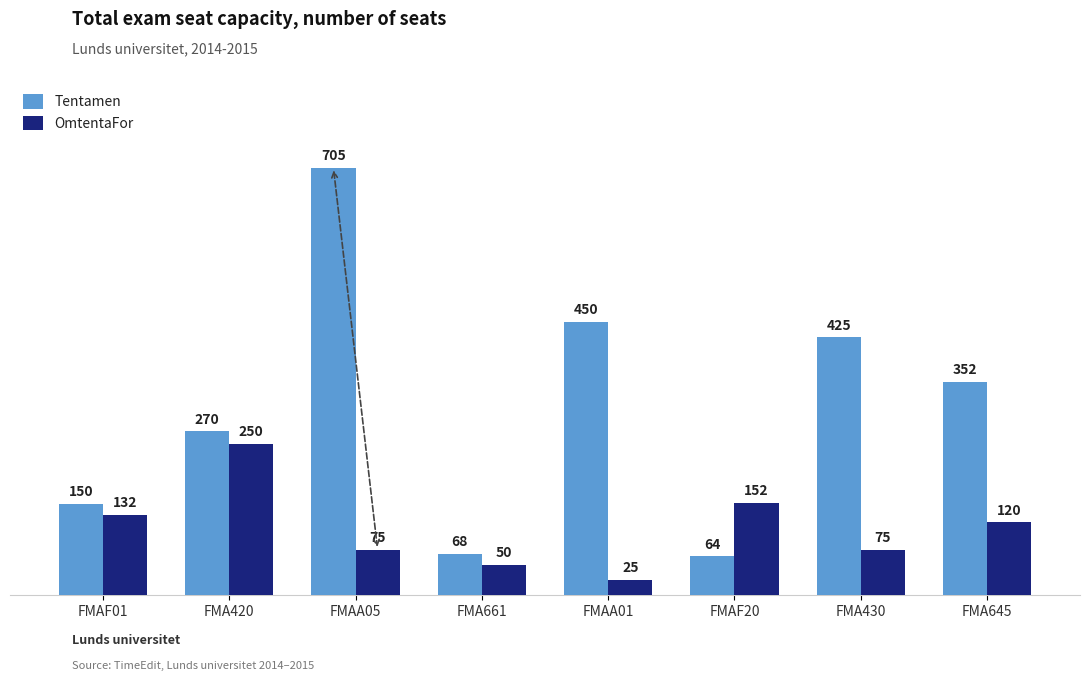

What is the label of the 2nd bar from the left?

FMA420